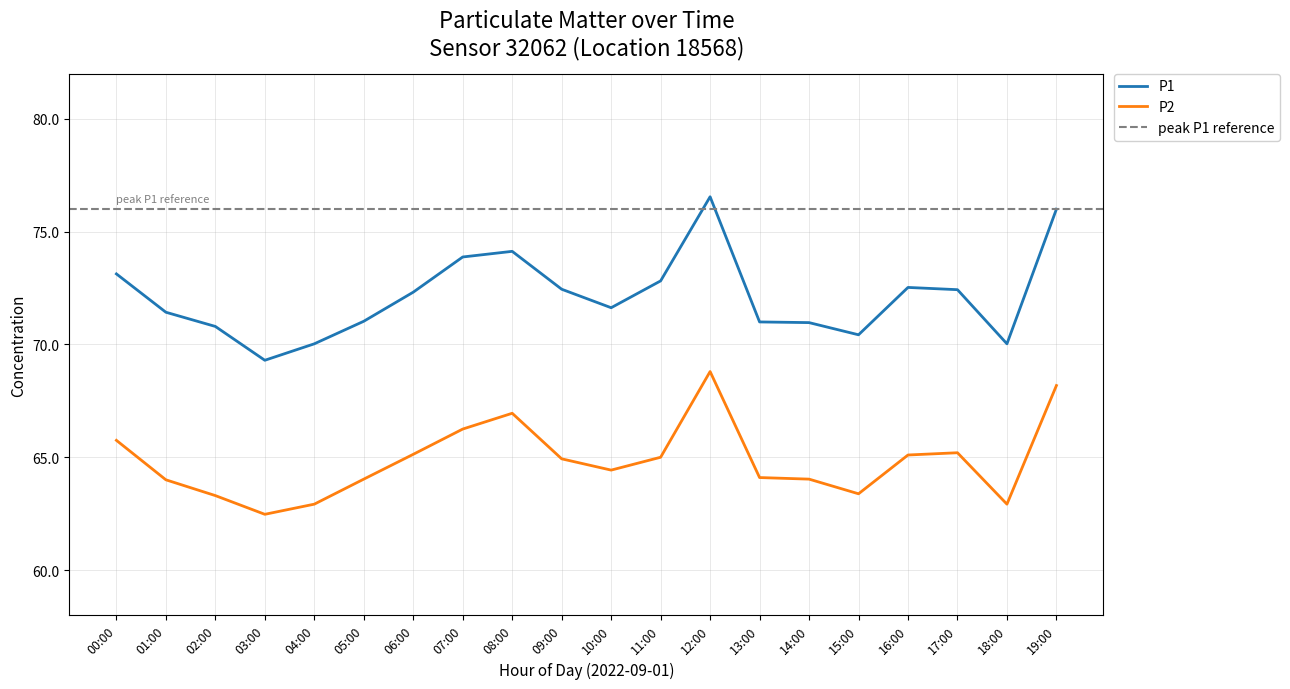

How many values in the P1 series exceed 72?

10